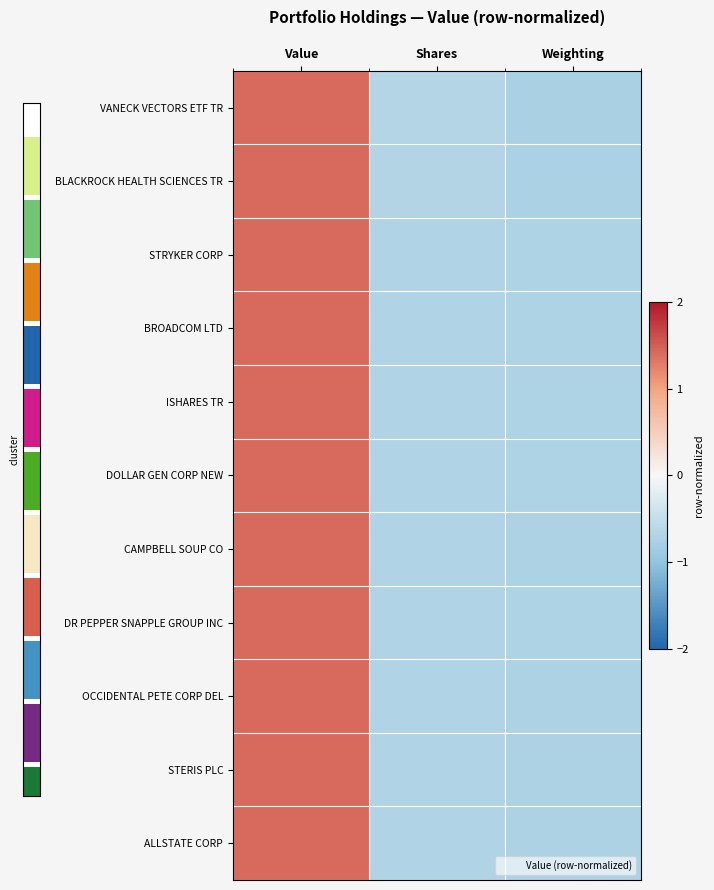

How many values in DR PEPPER SNAPPLE GROUP INC are below zero?

2